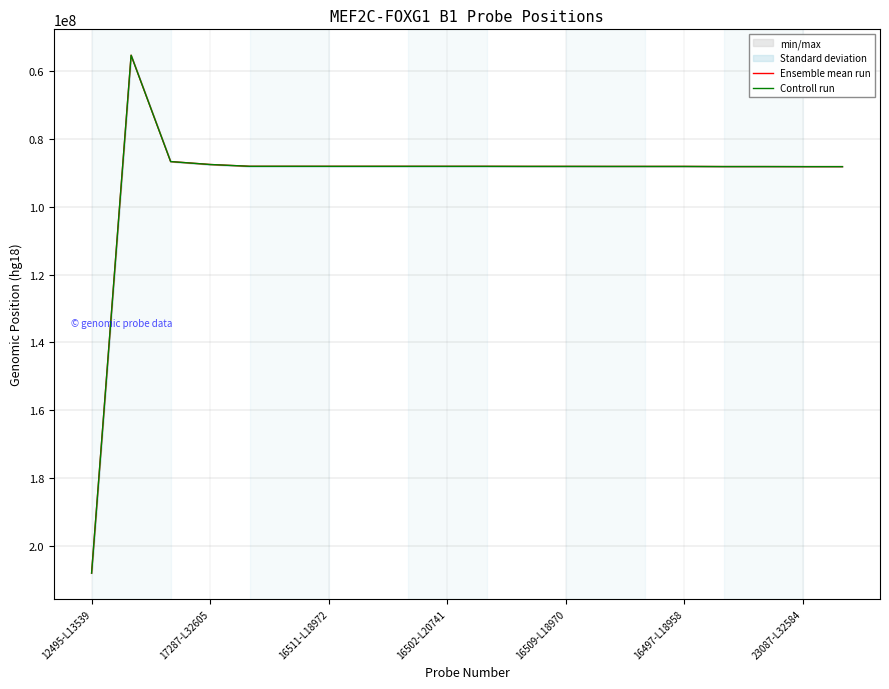

Does the chart display data point markers on the line(s)?

No